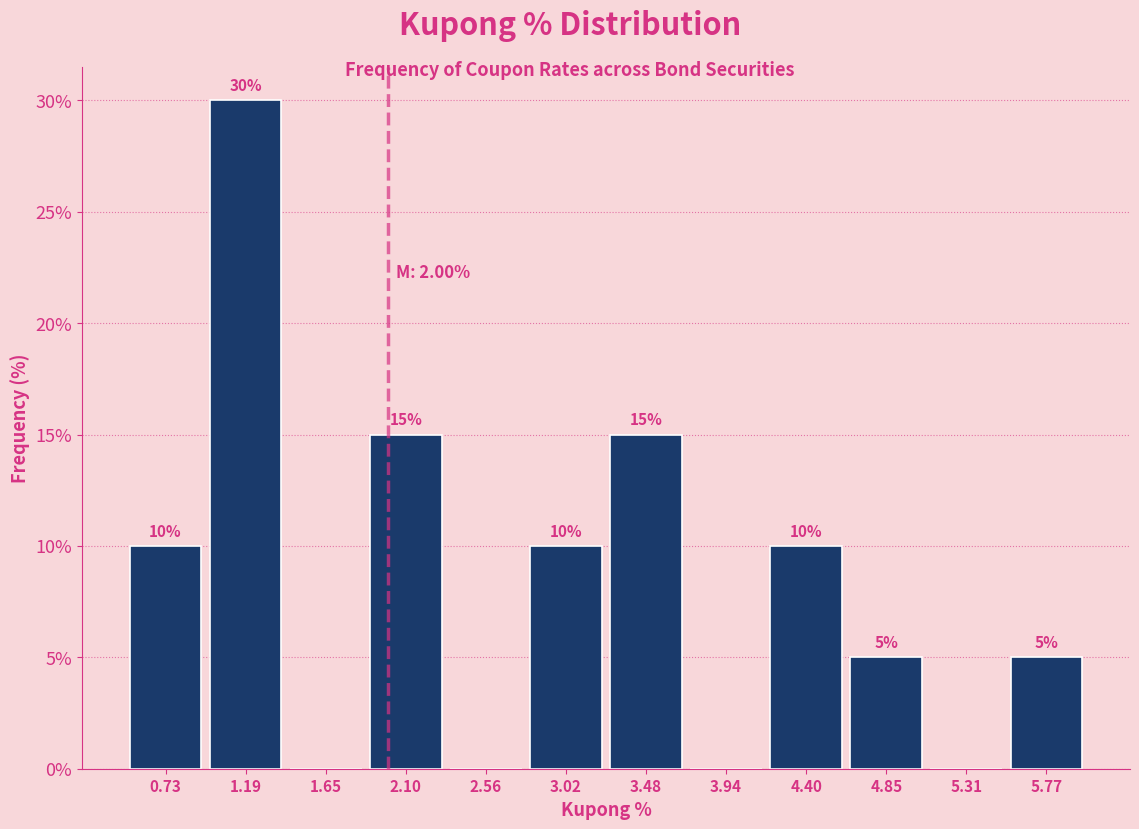

Which range on the x-axis has the tallest bar?

0.95 to 1.40